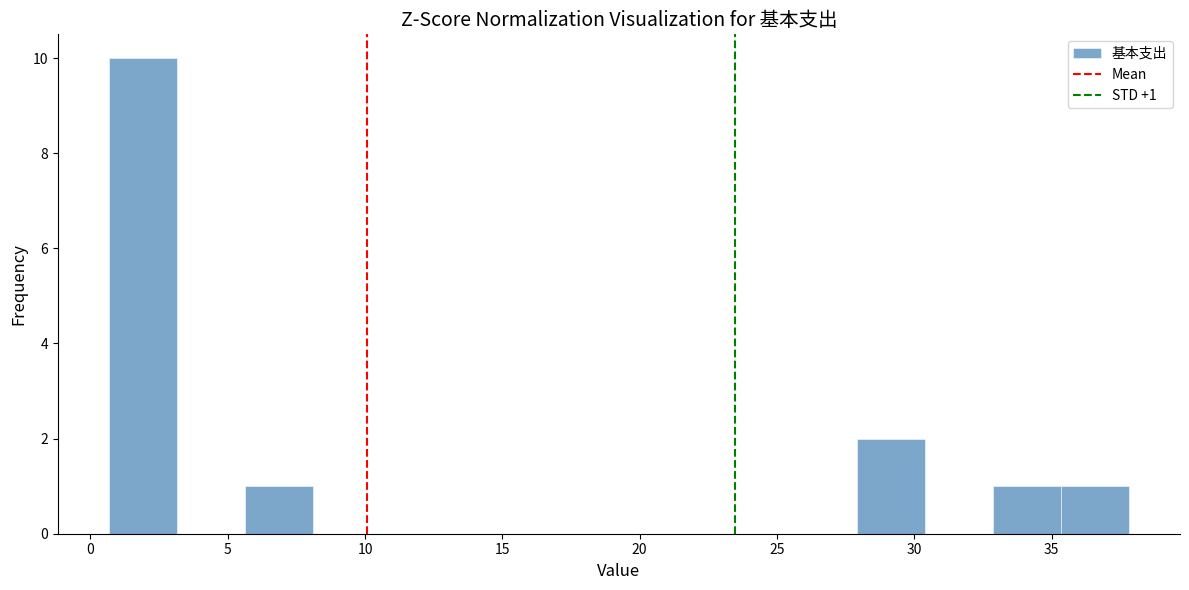

Over which range of the x-axis is the bar tallest?

0.5 to 3.0